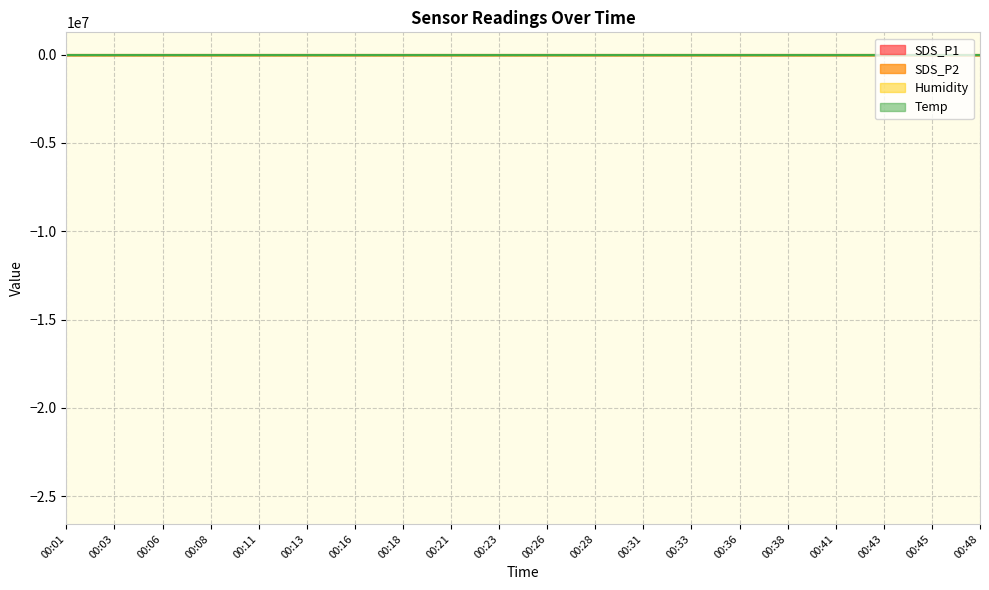

How many lines are shown in the chart?

4